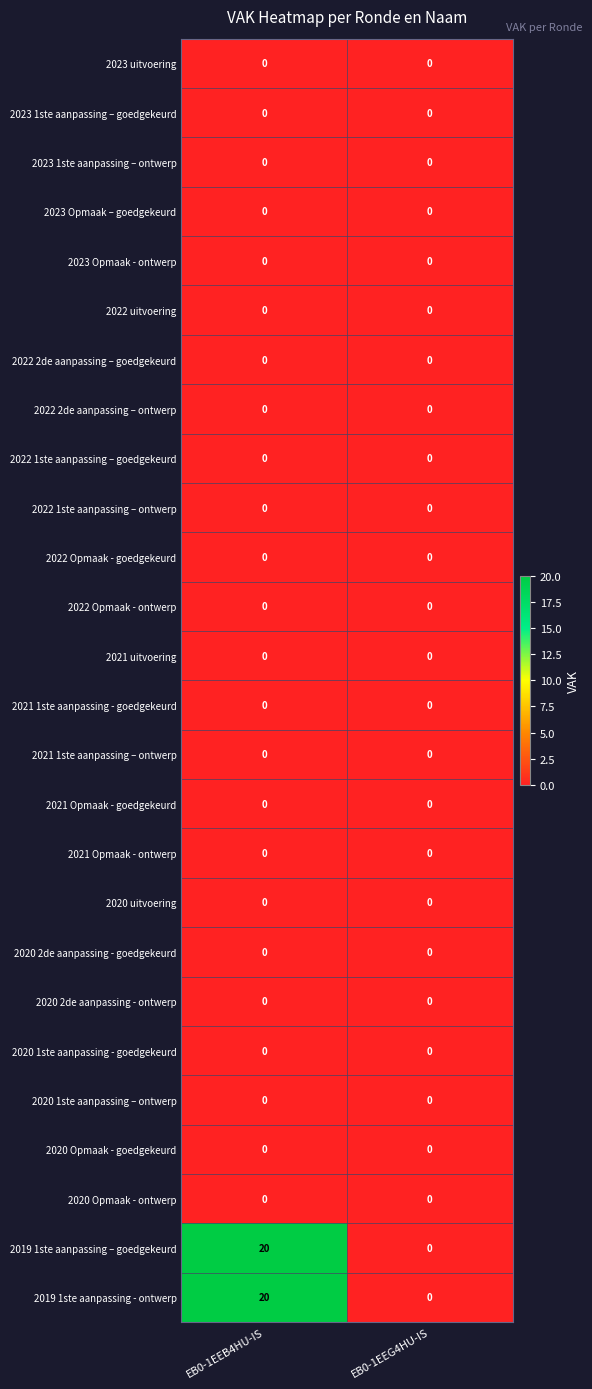

Which label corresponds to the largest value in the chart?

EB0-1EEB4HU-IS